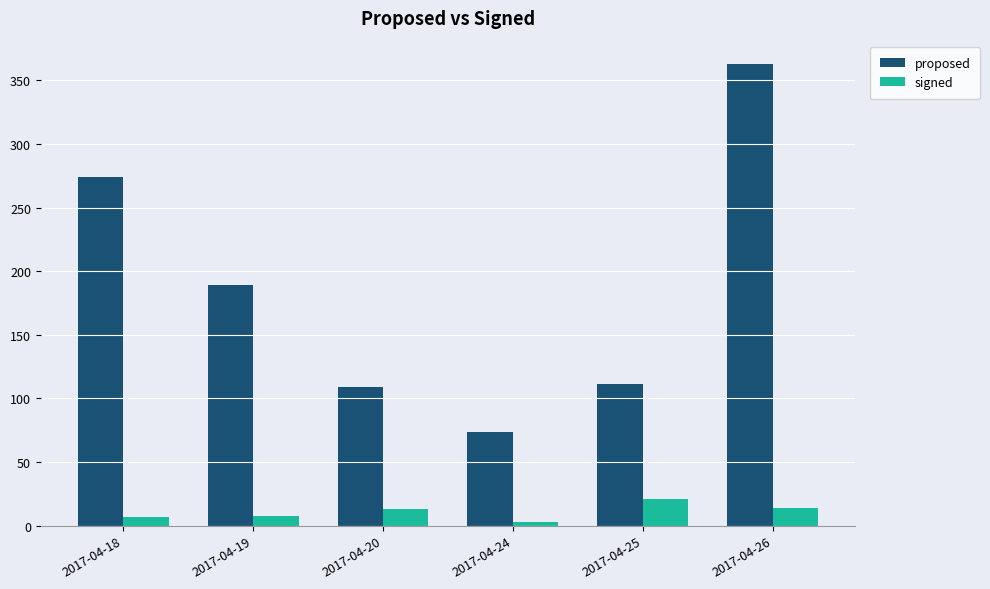

Rank the series by their average value, from highest to lowest.

proposed, signed